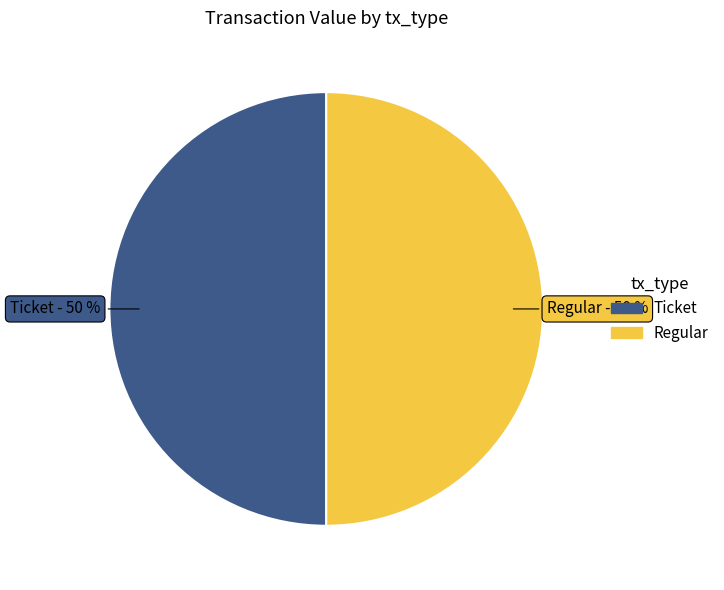

To the nearest percent, what is the average slice percentage?

50%